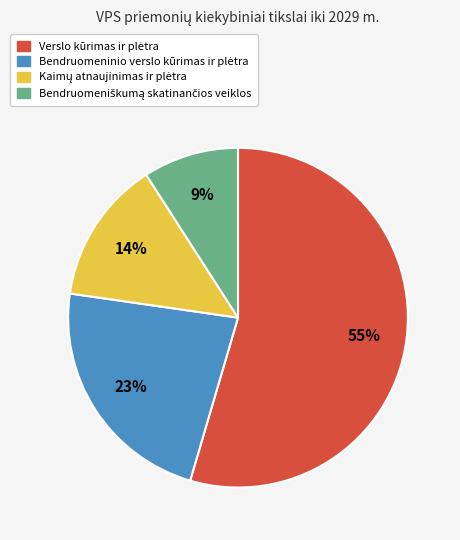

Is there a majority slice in this chart?

Yes